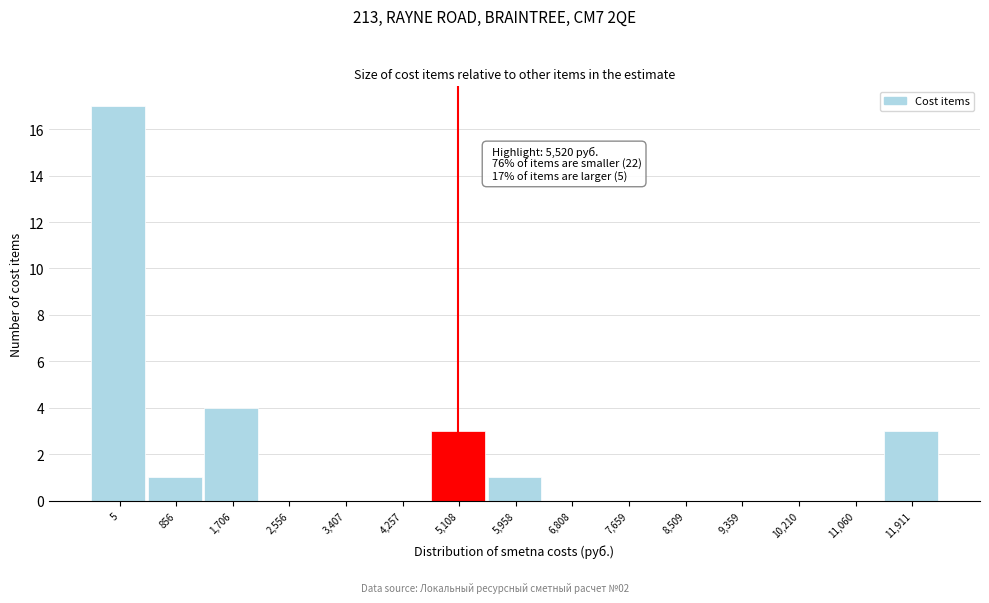

Reading left to right, list all the values displayed in this chart.

5=17	856=1	1,706=4	2,556=0	3,407=0	4,257=0	5,108=3	5,958=1	6,808=0	7,659=0	8,509=0	9,359=0	10,210=0	11,060=0	11,911=3